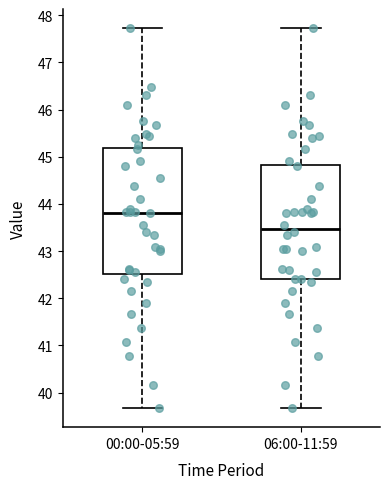

Where does the median line of the box for 06:00-11:59 sit on the y-axis? The values are not printed on the chart, so give them approximately, as read against the axis.

43.5